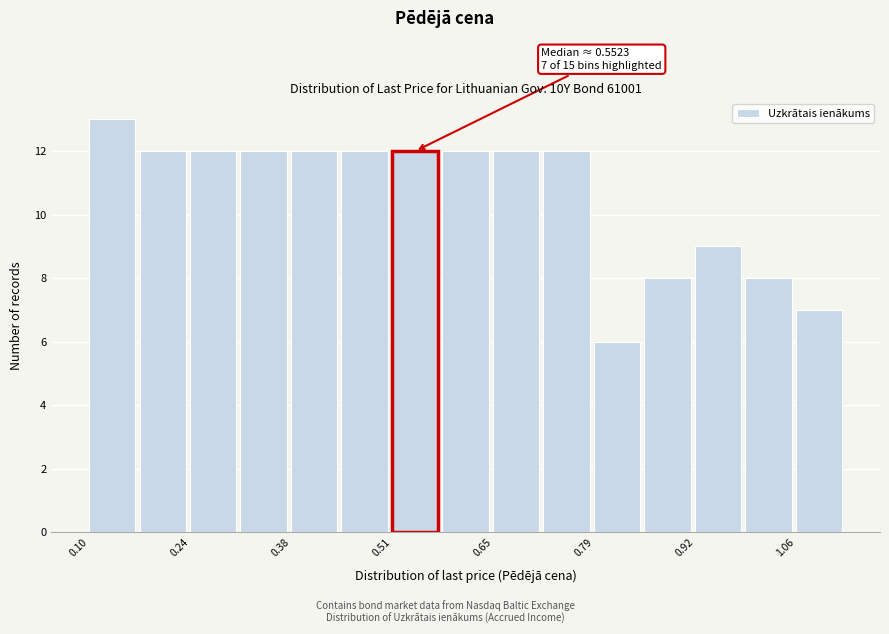

Read against the x-axis, roughly where is the centre of the tallest bar?

0.14